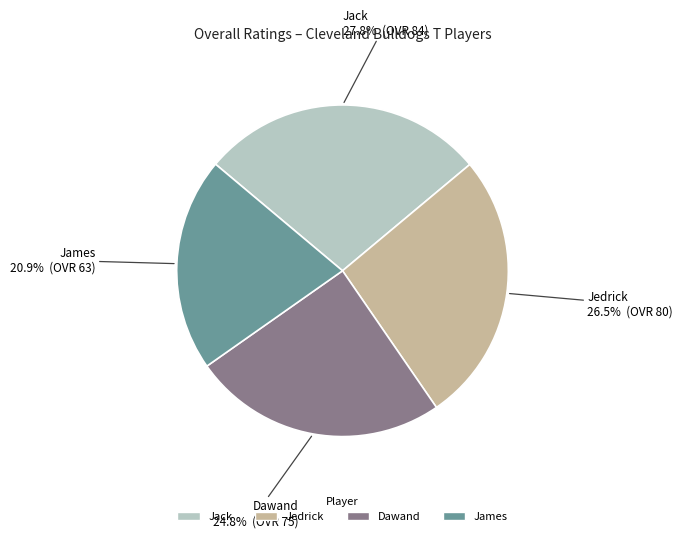

Which has a higher value, Dawand or Jedrick?

Jedrick